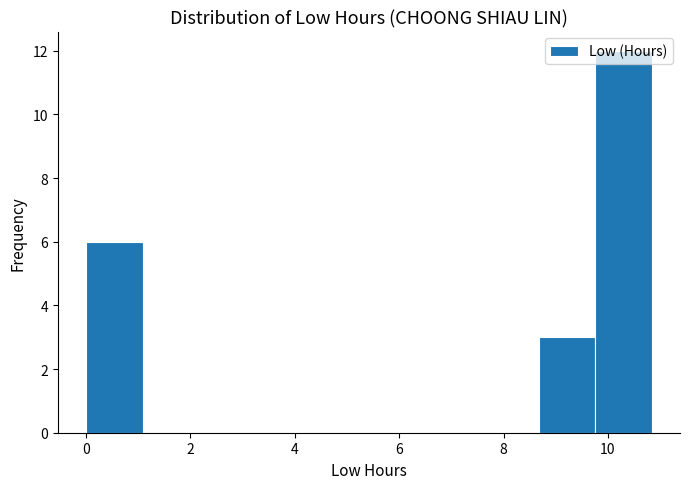

Which range on the x-axis has the tallest bar?

9.8 to 10.8